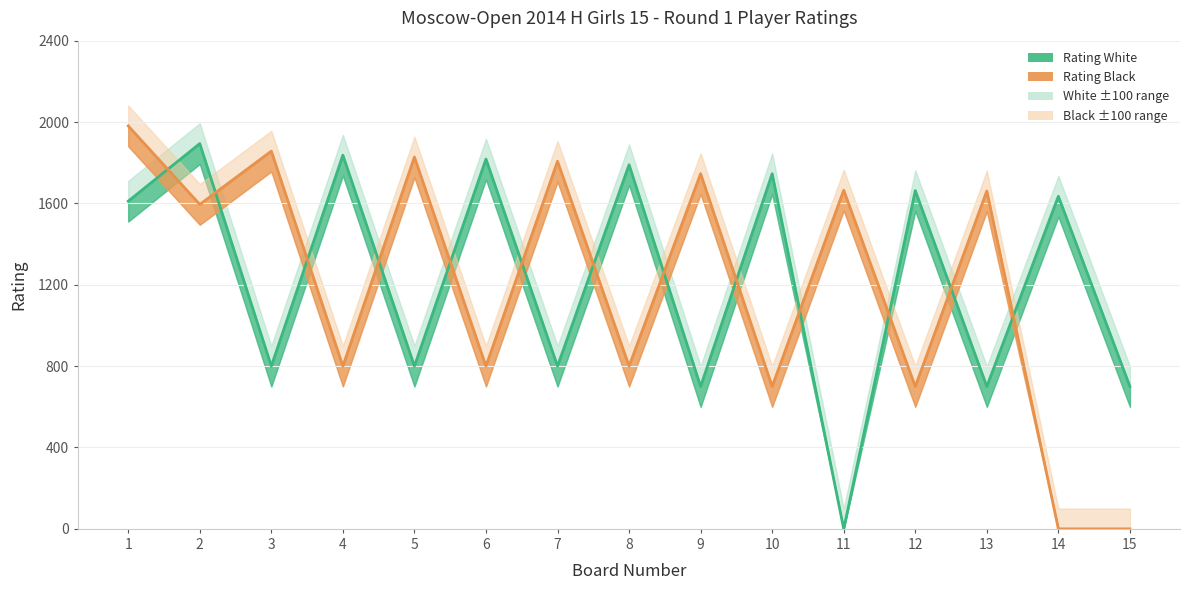

Reading left to right, what are all the values shown in this chart?

Rating White: 1=1611	2=1894	3=800	4=1837	5=800	6=1818	7=800	8=1790	9=700	10=1746	11=0	12=1663	13=700	14=1635	15=700
Rating Black: 1=1981	2=1595	3=1857	4=800	5=1828	6=800	7=1807	8=800	9=1746	10=700	11=1665	12=700	13=1661	14=0	15=0